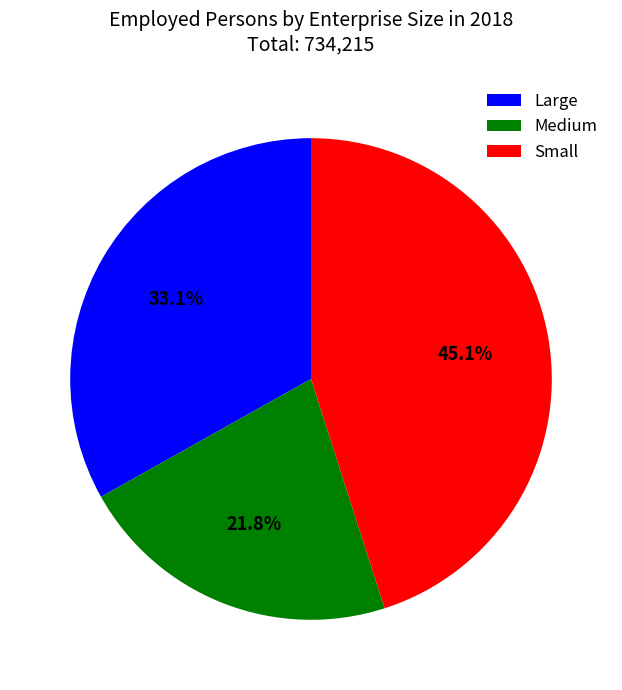

To the nearest percent, what is the difference between the Small and Medium slice percentages?

23%